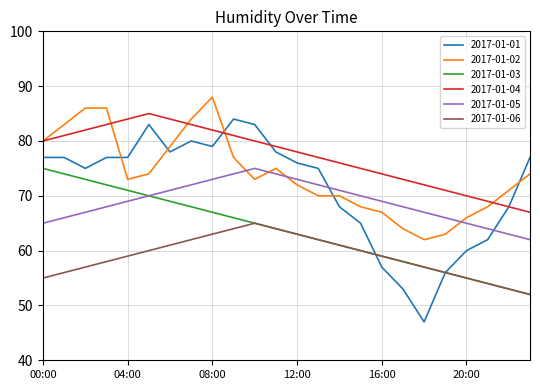

What is the minimum value shown in the chart?

47